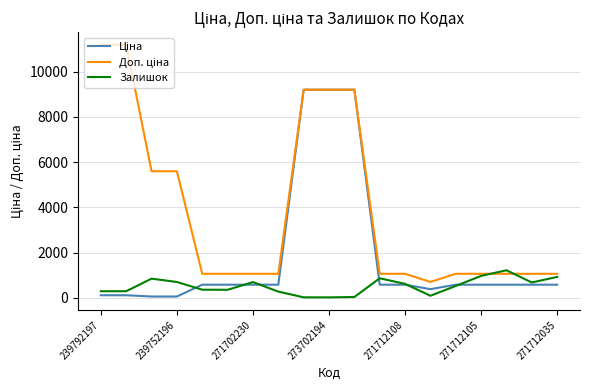

How many lines are shown in the chart?

3